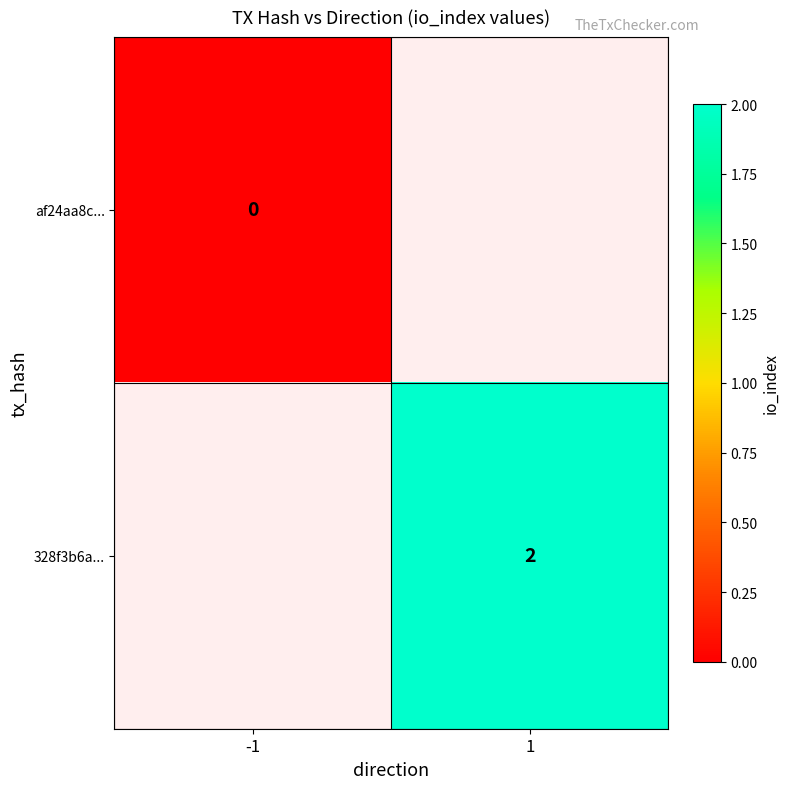

The 328f3b6a... series shows 2 at 1. True or false?

True